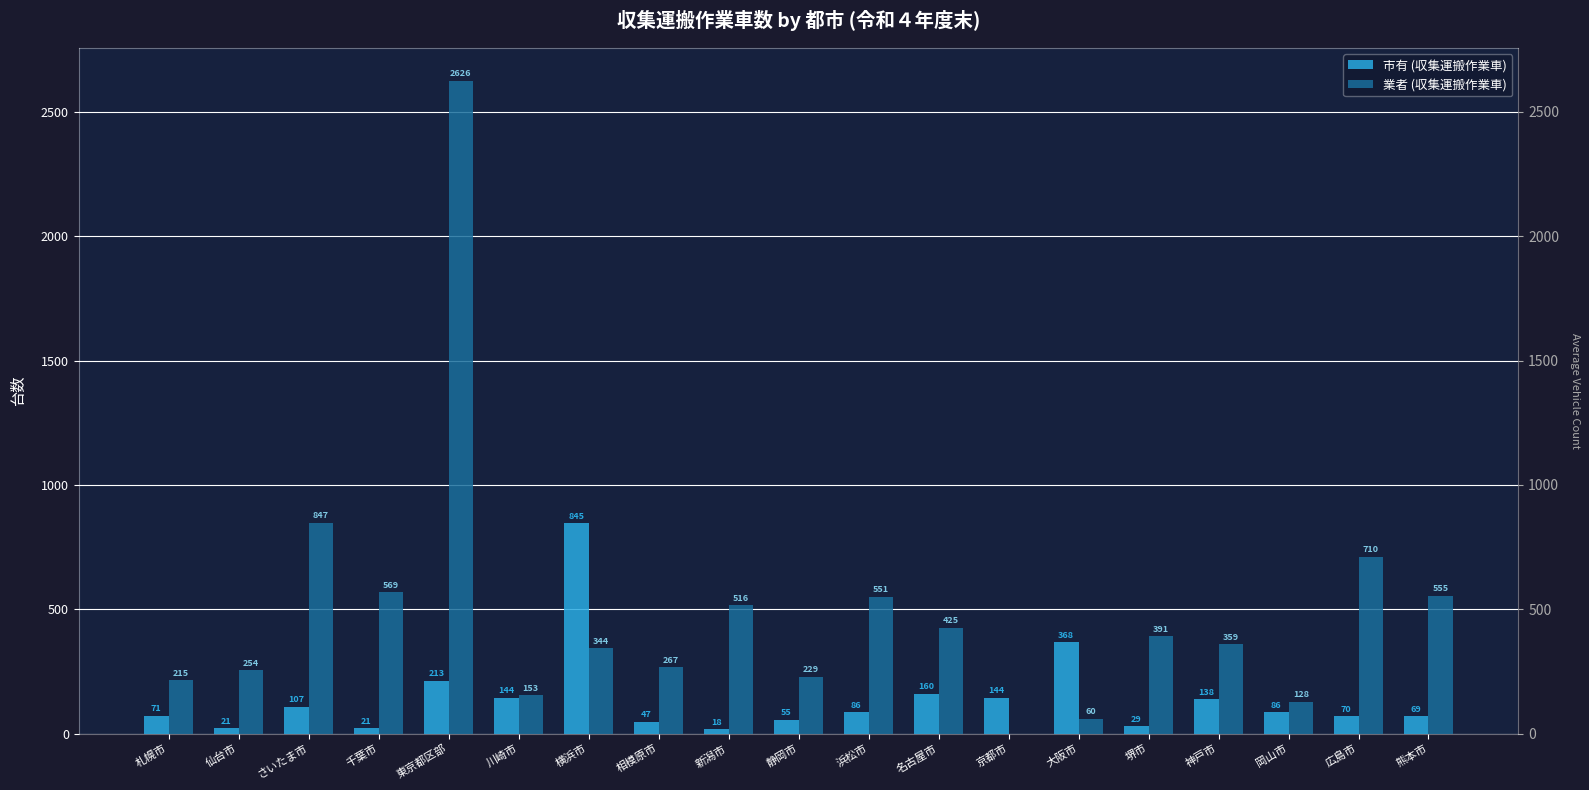

How many bars are there in each group?

2